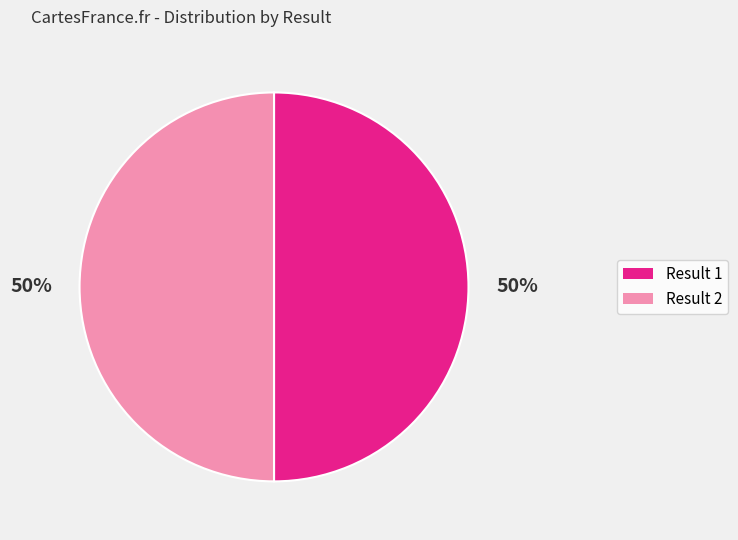

To the nearest percent, what portion does Result 1 represent?

50%